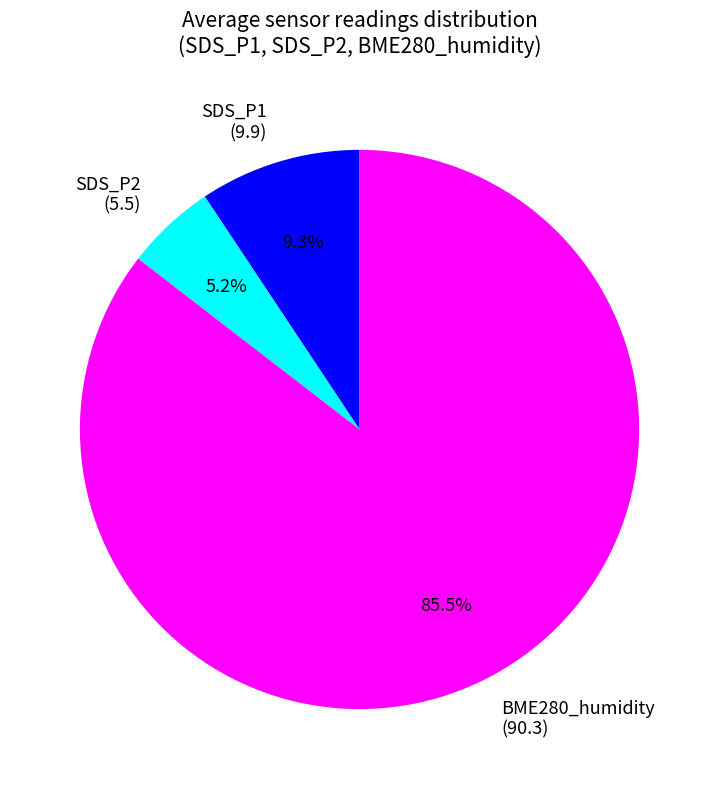

Approximately how many times larger is the value at BME280_humidity (90.3) compared to SDS_P2 (5.5)?

16.4